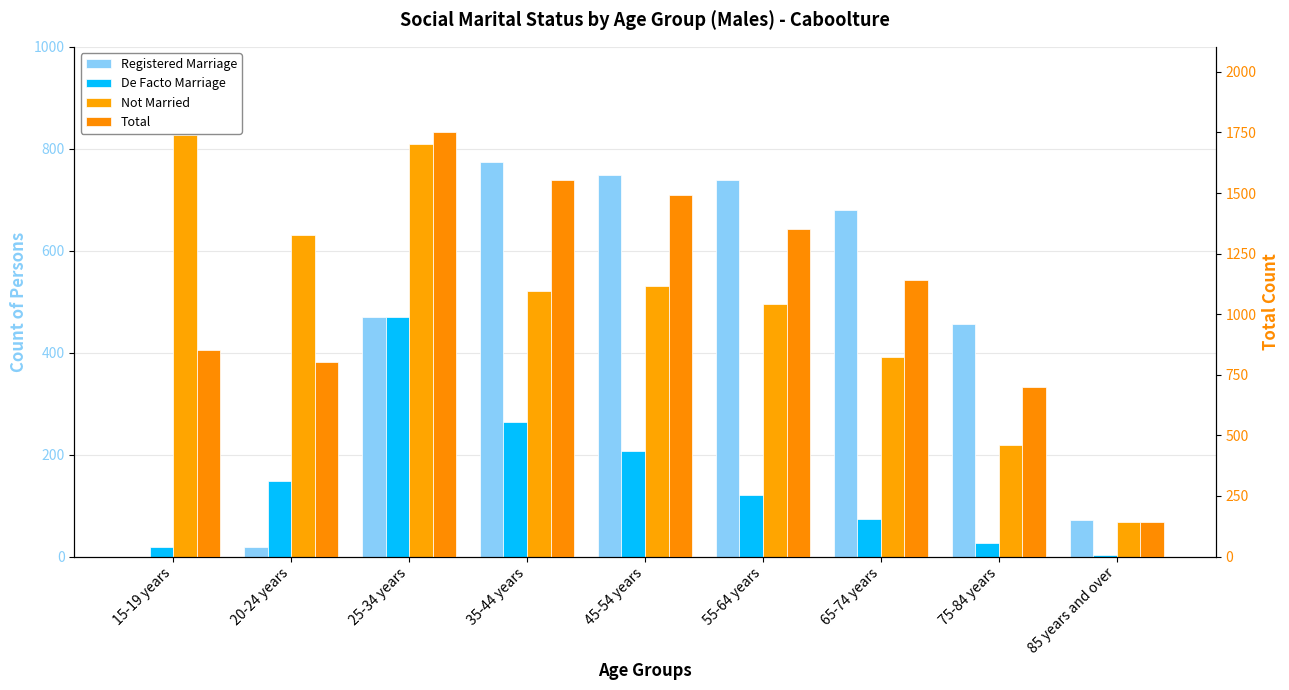

What is the difference between the highest and lowest values at 65-74 years?

1070